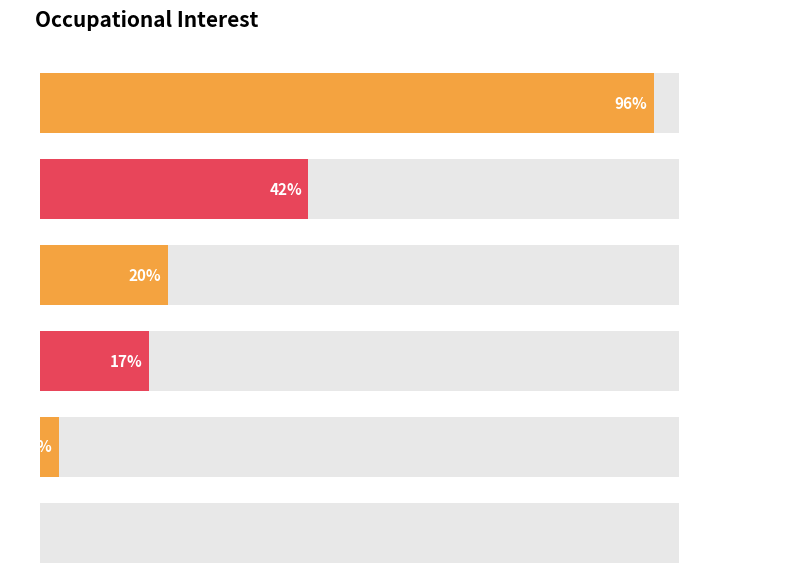

What is the greatest value displayed?

96